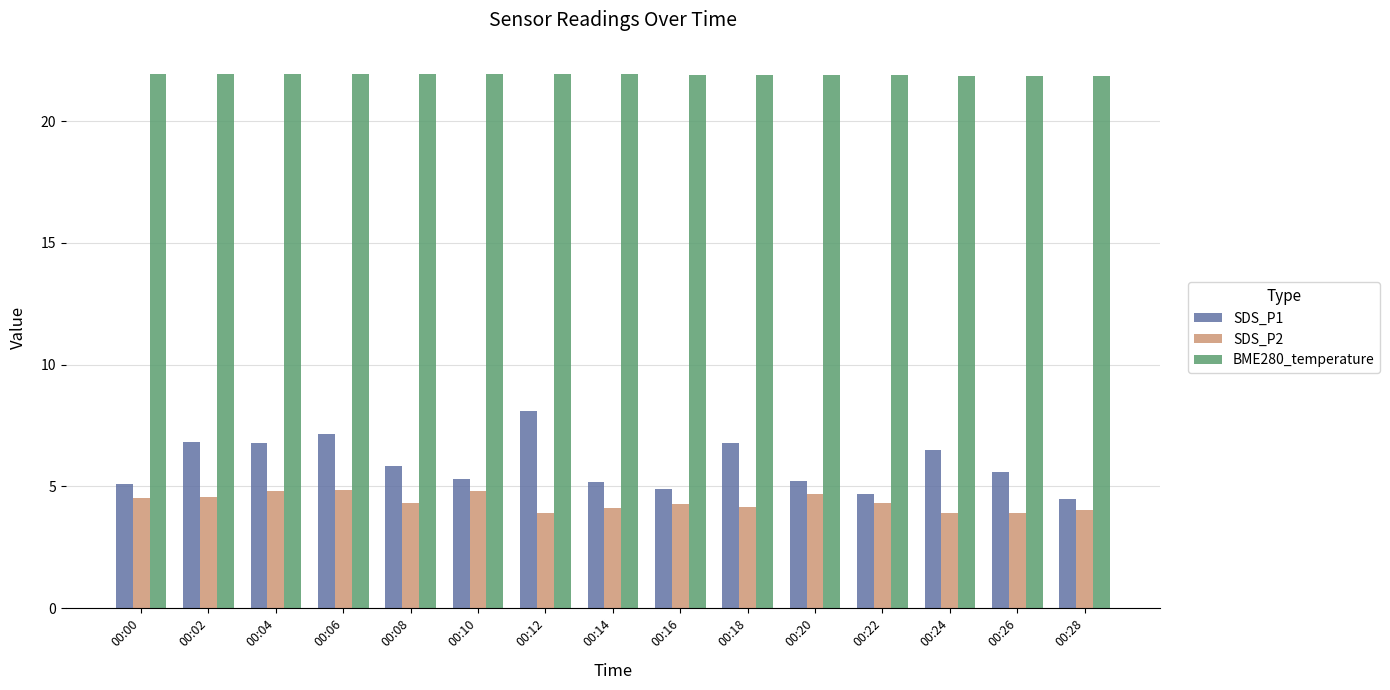

Is the value of SDS_P2 at 00:10 greater than the value of BME280_temperature at 00:24?

No